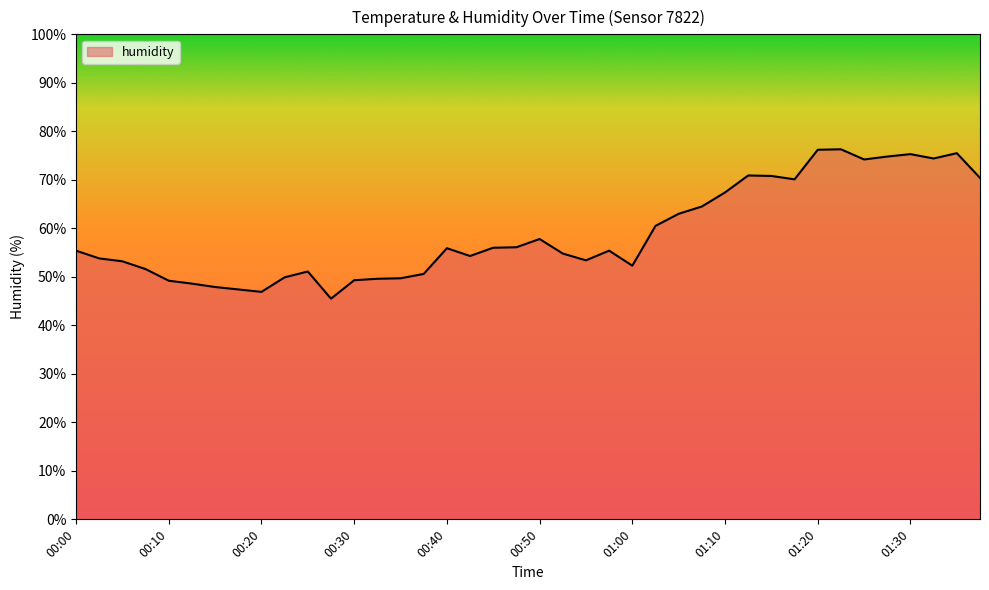

What is the minimum value shown in the chart?

45.5